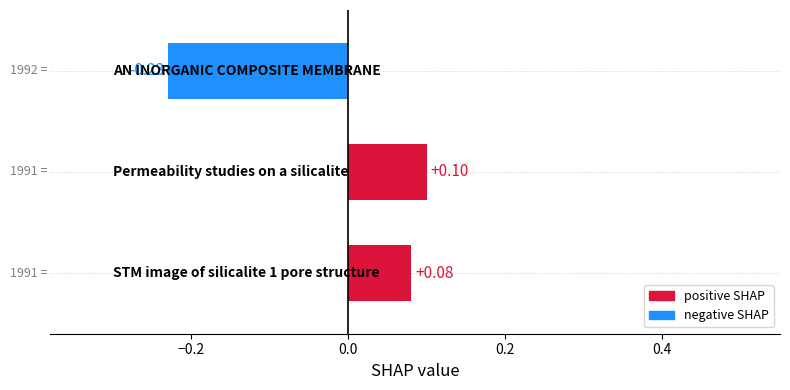

What is the difference between the maximum and minimum values?

0.3